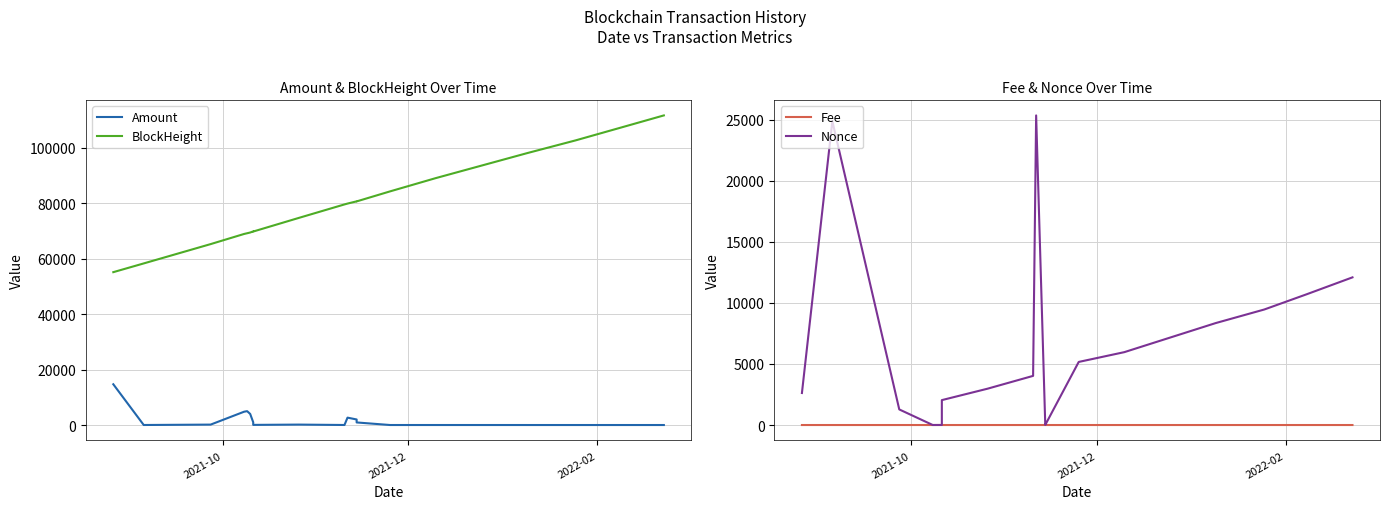

What is the minimum value for Nonce?

2.0